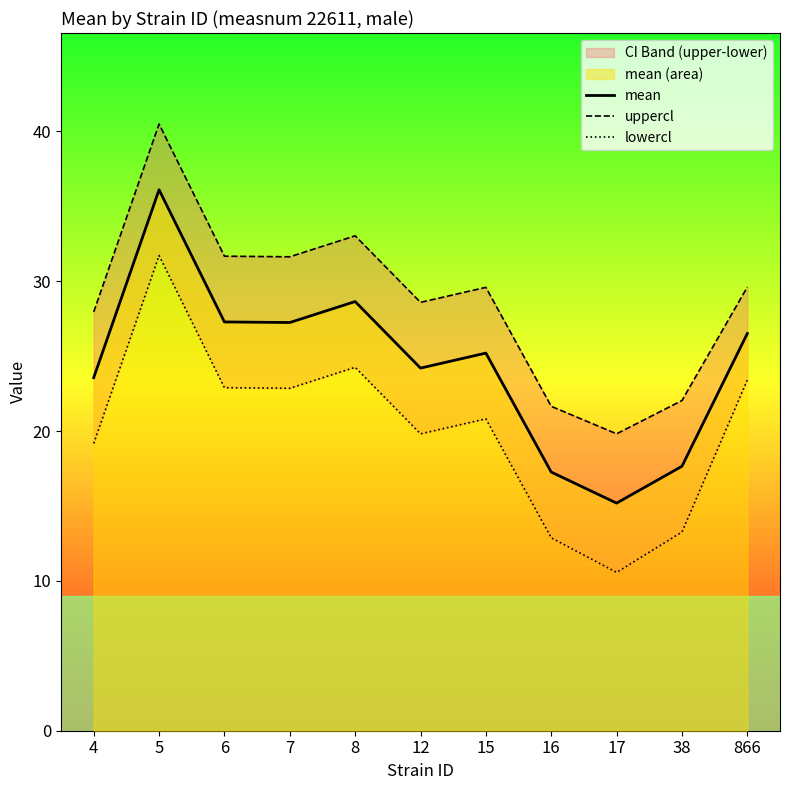

Does the chart display data point markers on the line(s)?

No